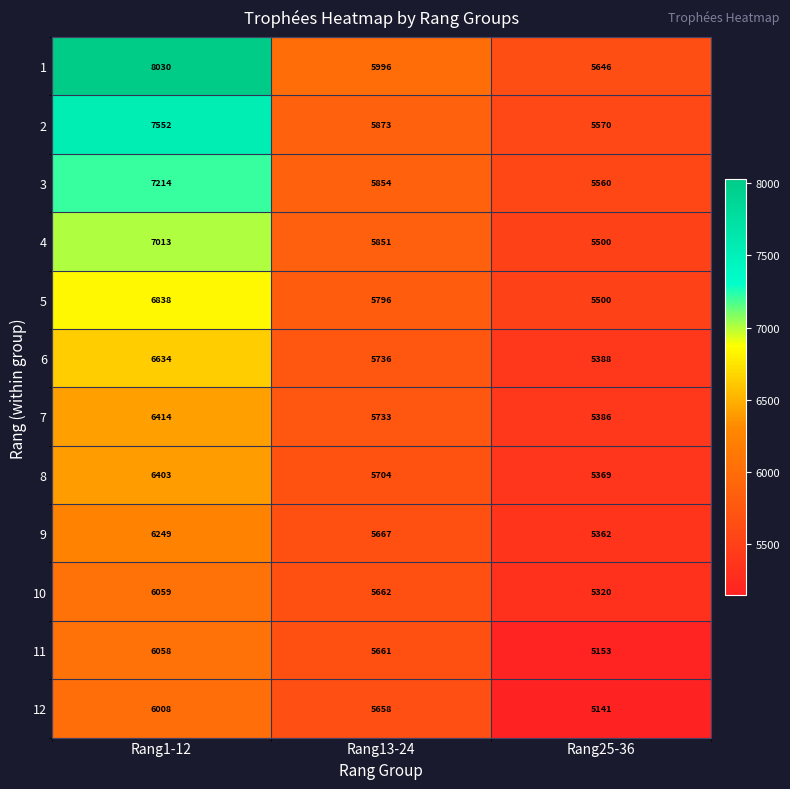

What is the average value of the 6 series?

5919